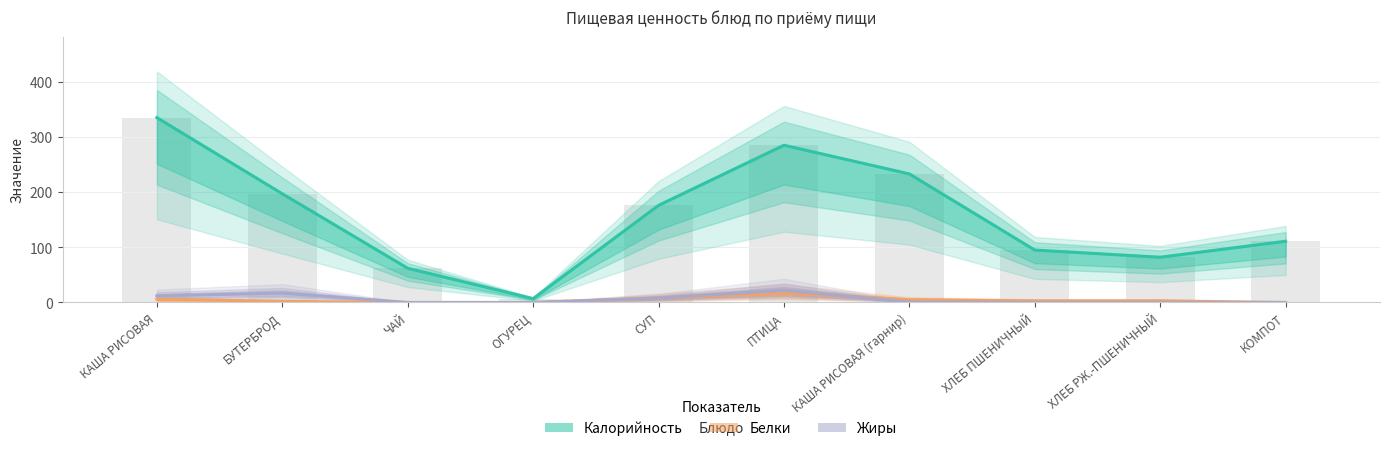

Which series has the widest spread of values?

Калорийность